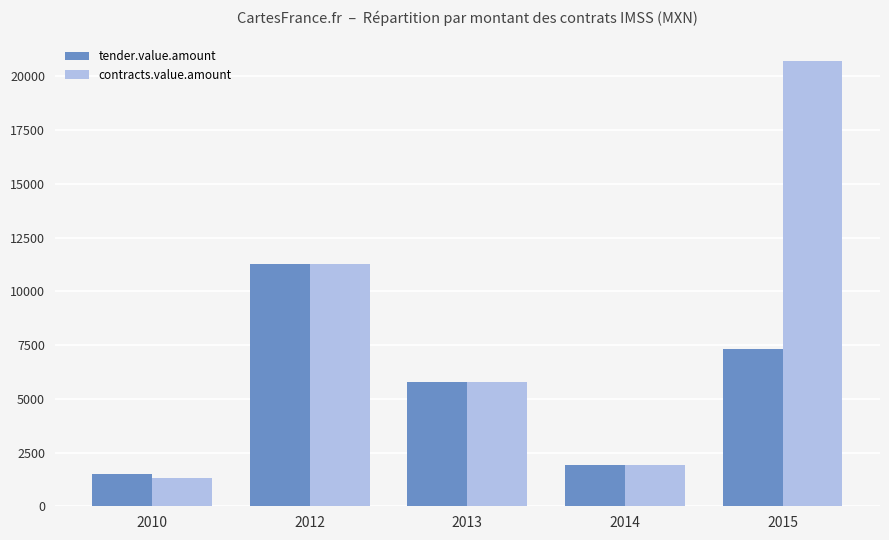

At which label does contracts.value.amount reach its peak?

2015